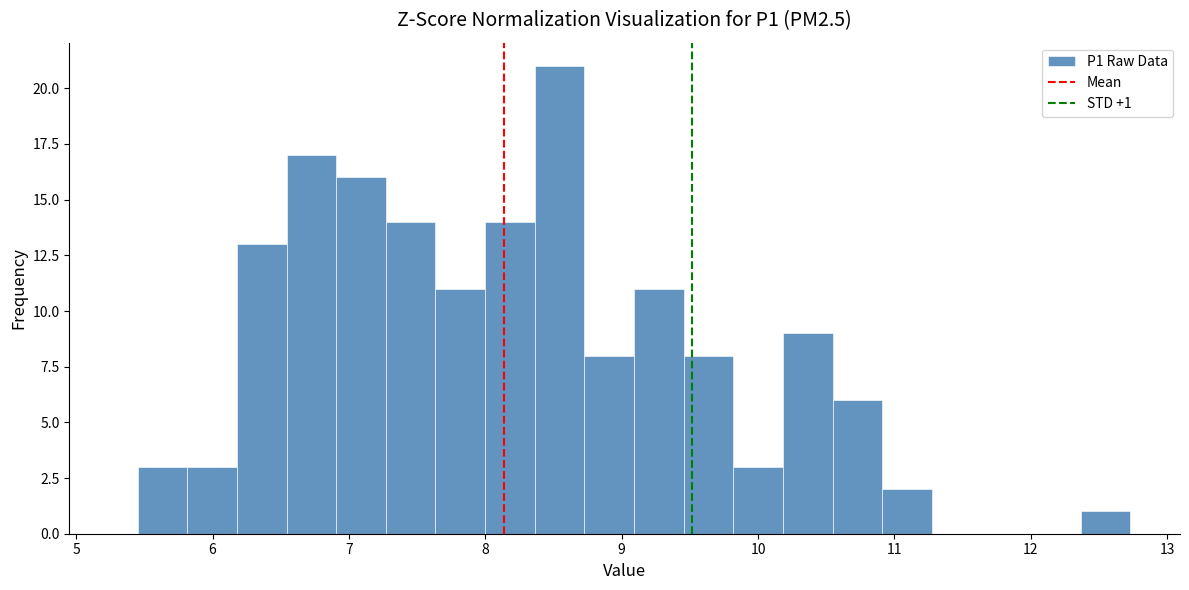

Read against the x-axis, roughly where is the centre of the tallest bar?

8.5